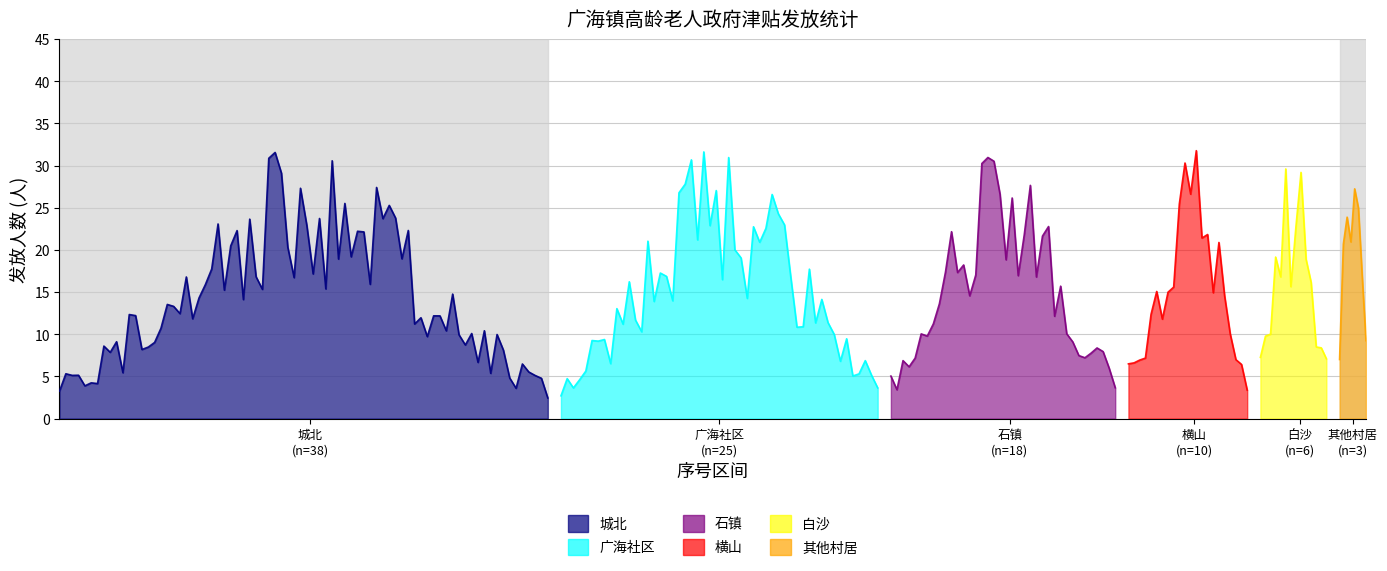

Which series has the largest total across all categories?

城北